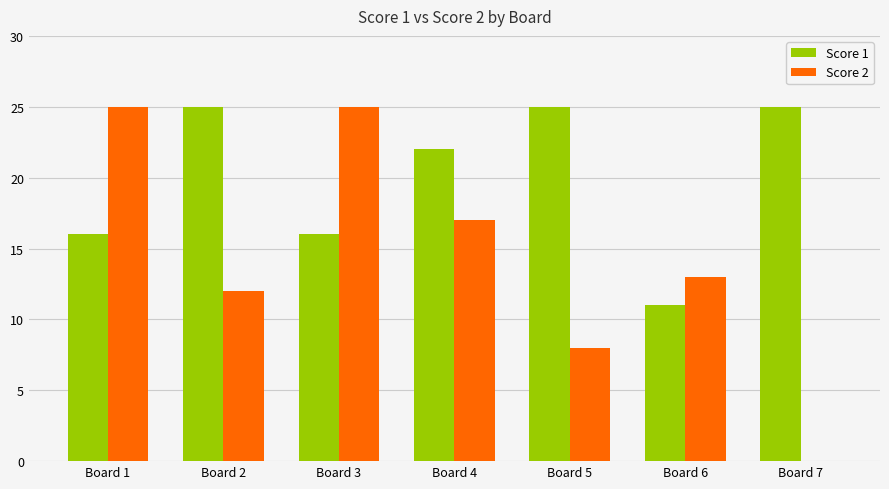

Is the value of Score 1 at Board 6 greater than the value of Score 2 at Board 2?

No